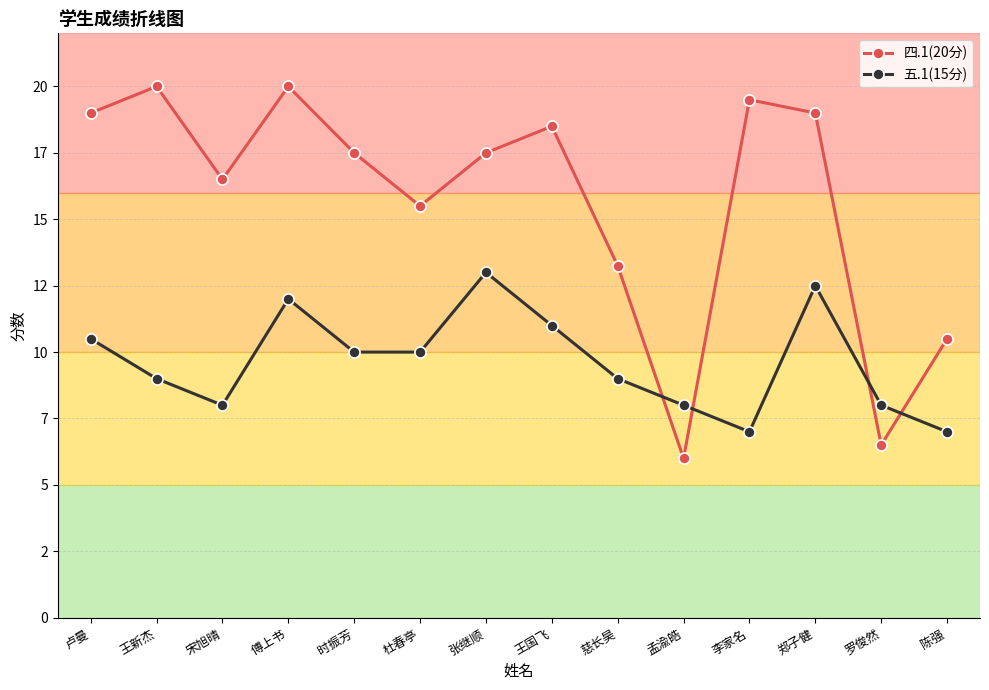

Does the chart have visible grid lines?

Yes